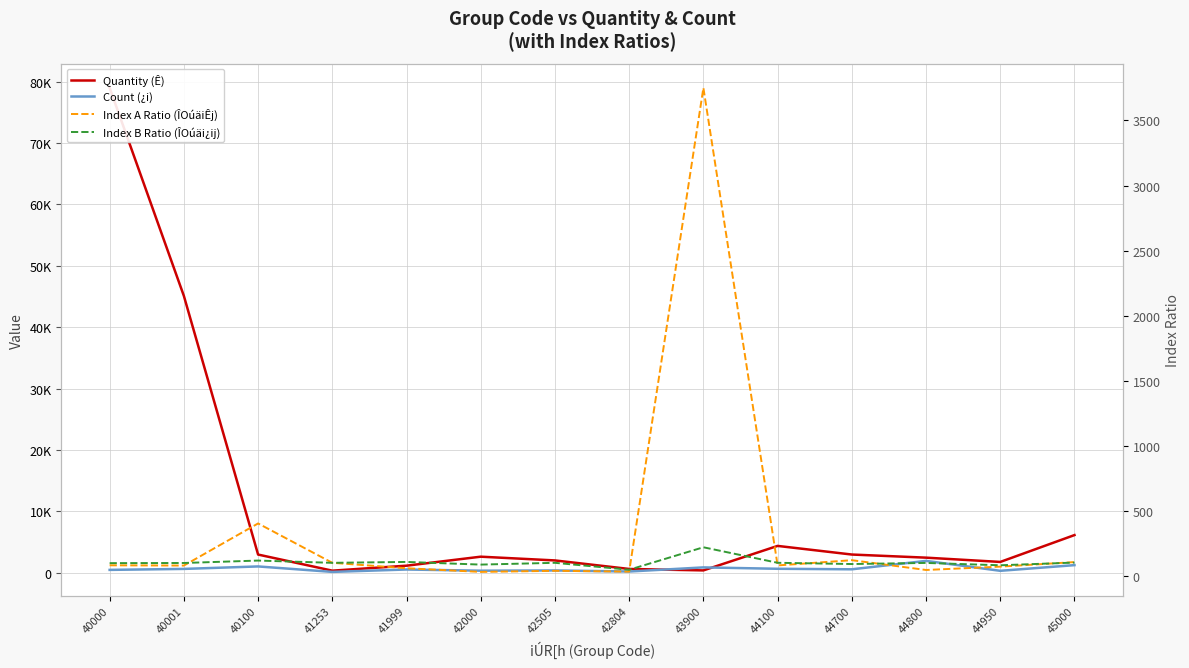

What is the difference between the highest and lowest values at 44950?

1680.3